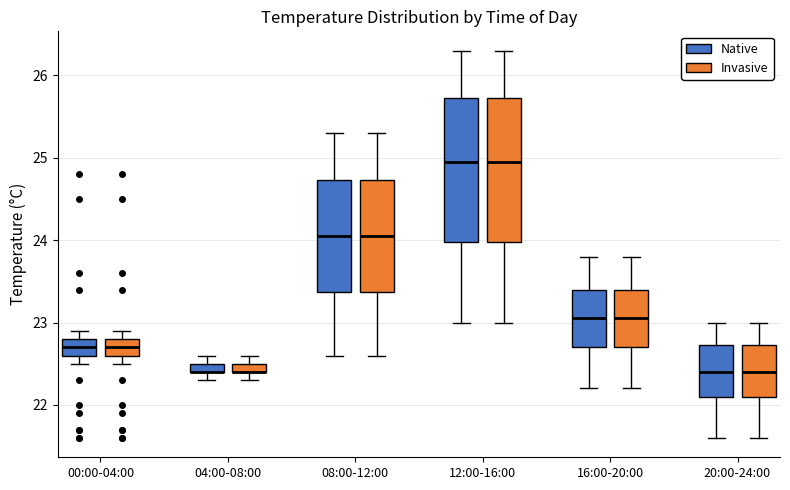

Where does the lower whisker of the box for 00:00-04:00 (Native) end on the y-axis? The values are not printed on the chart, so give them approximately, as read against the axis.

22.5